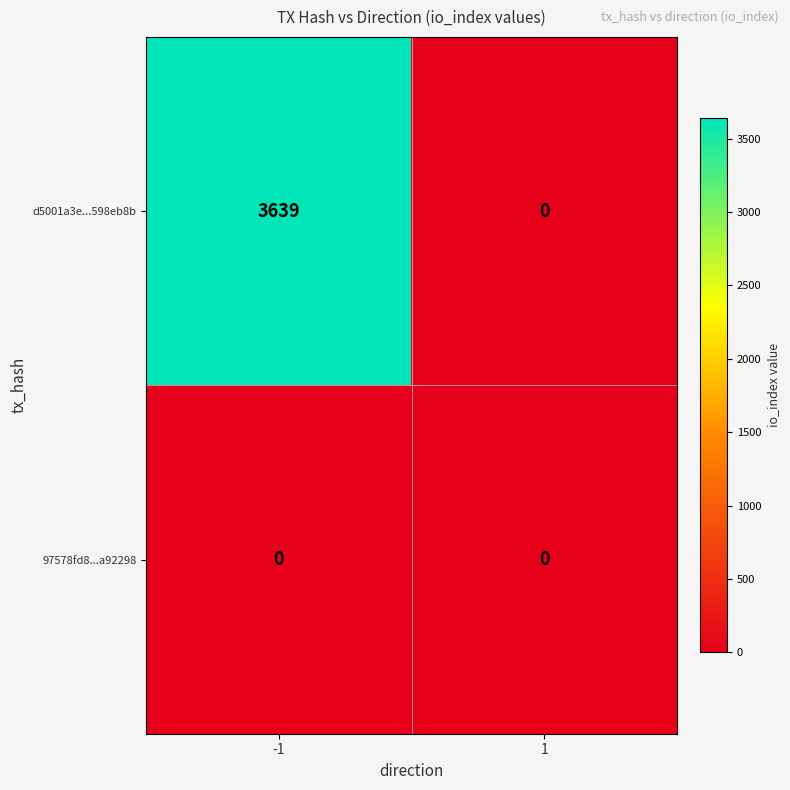

What is the total value across all series at -1?

3639